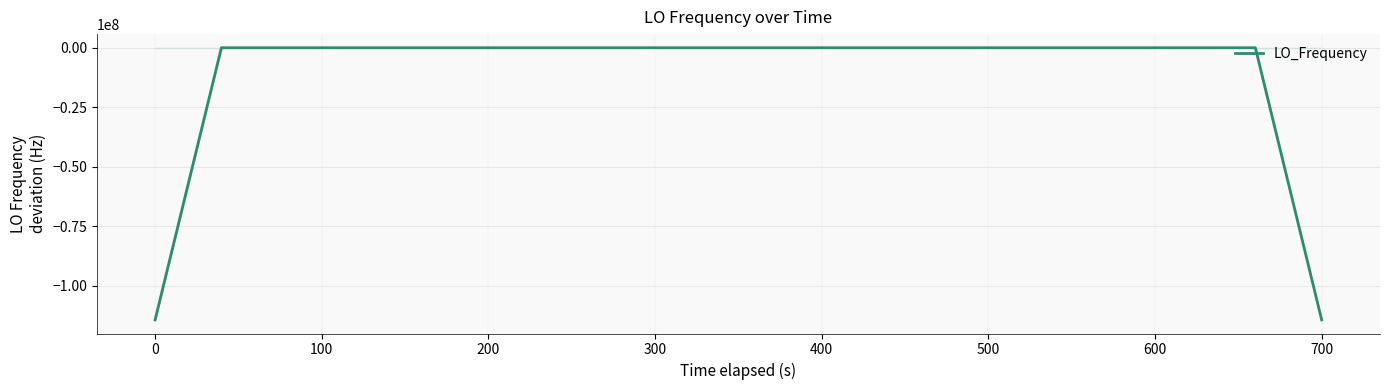

What is the difference between the maximum and minimum values?

114418801.3